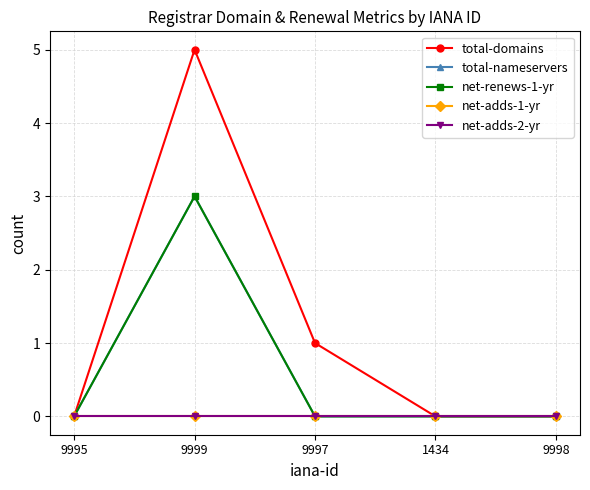

Between 9995 and 9999, which series saw the biggest shift?

total-domains